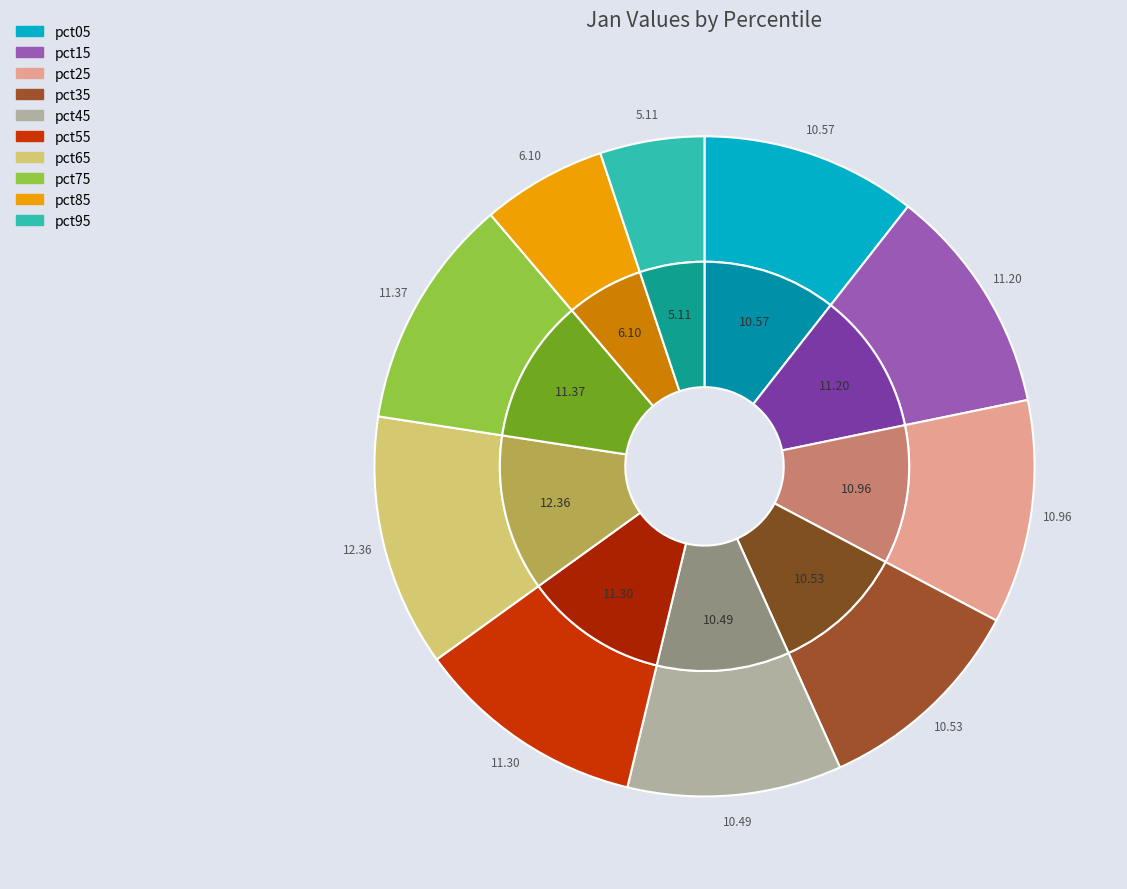

Is there any slice that represents more than half of the pie?

No